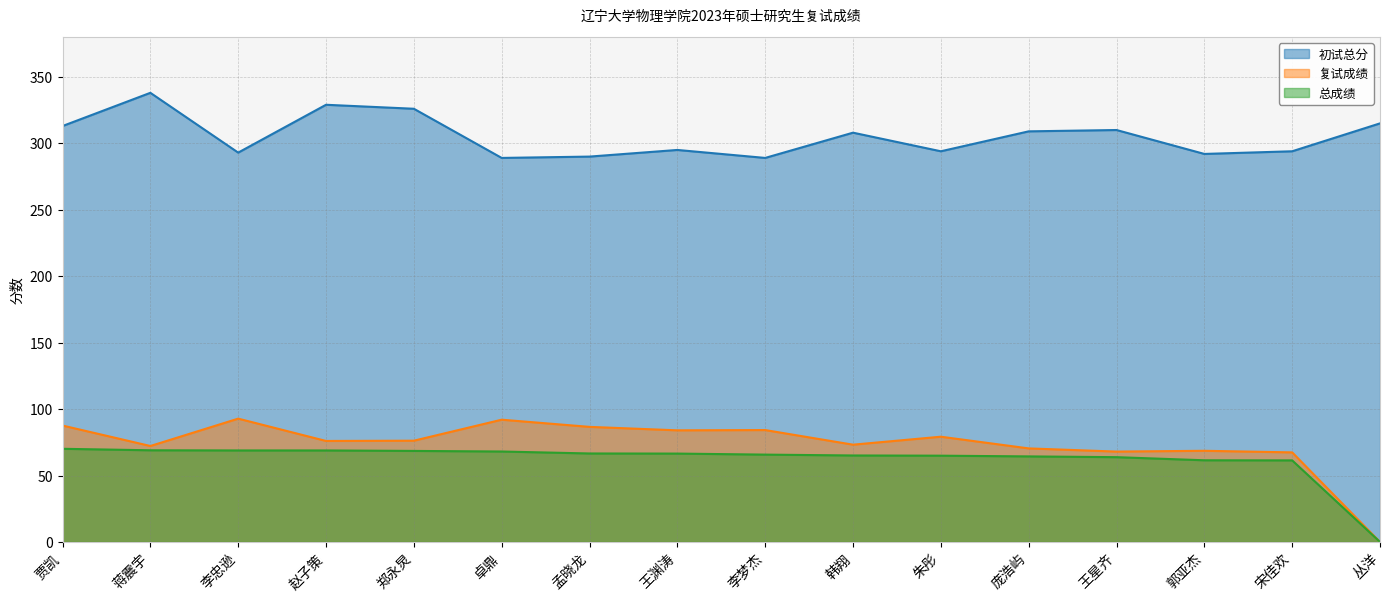

What is the label of the 5th point from the right?

庞浩屿